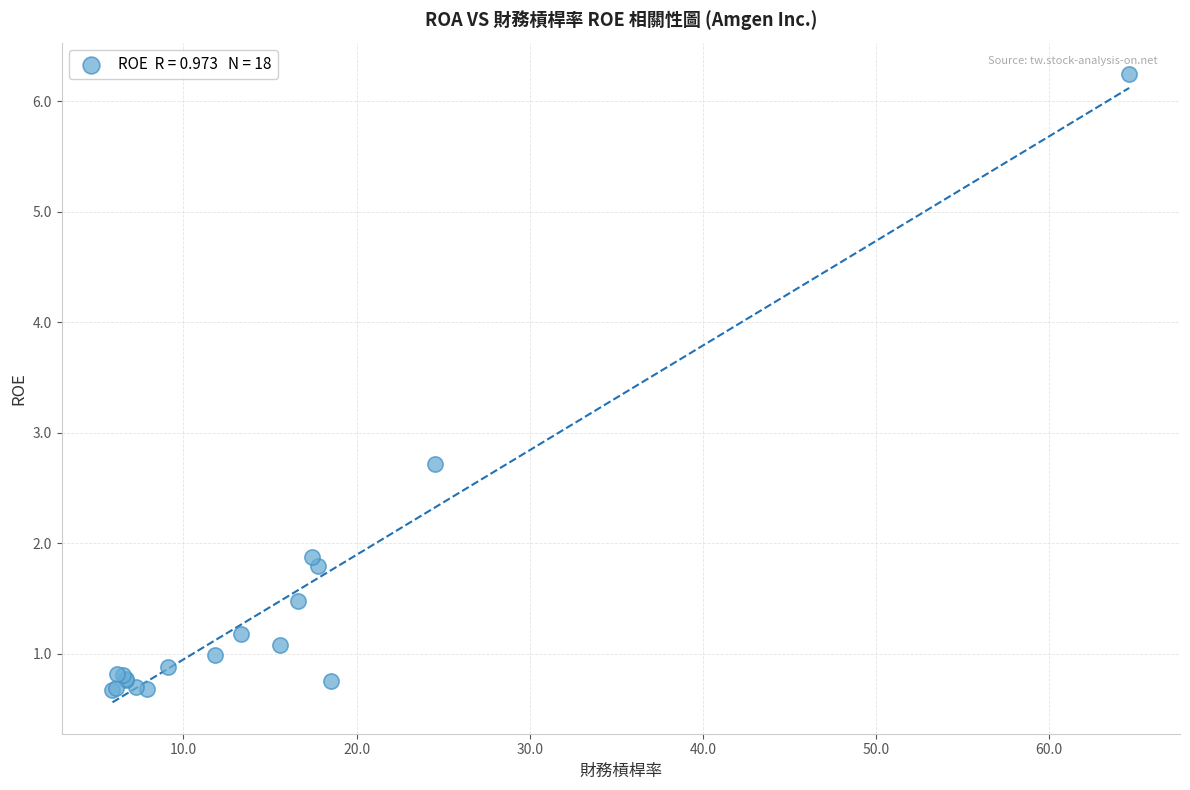

What Y value in the scatter plot is closest to 3?

2.7